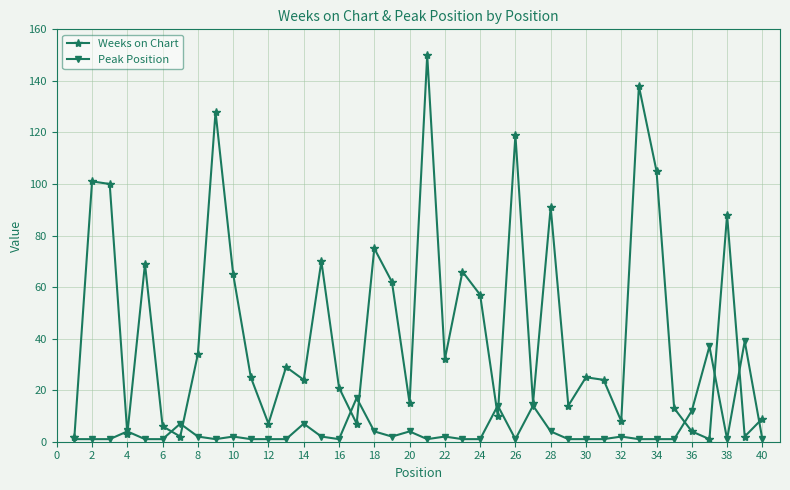

Count the number of data series in this chart.

2